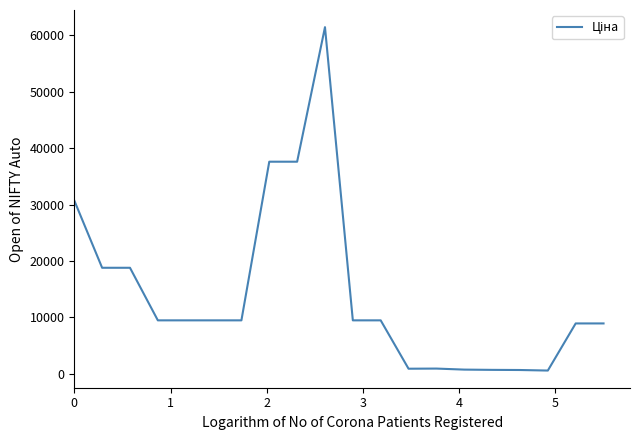

How many categories are shown in the chart?

20